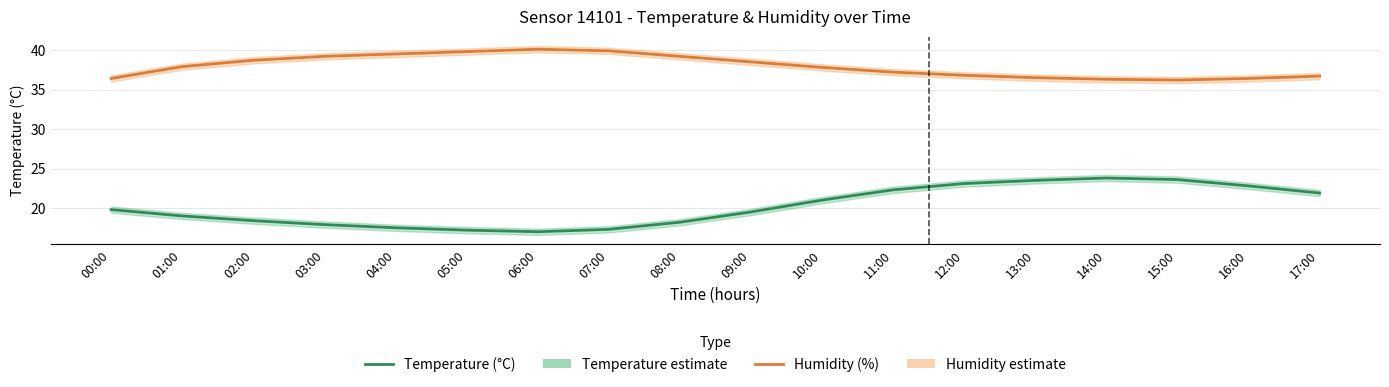

What is the difference between the maximum and minimum values in the Humidity series?

3.9